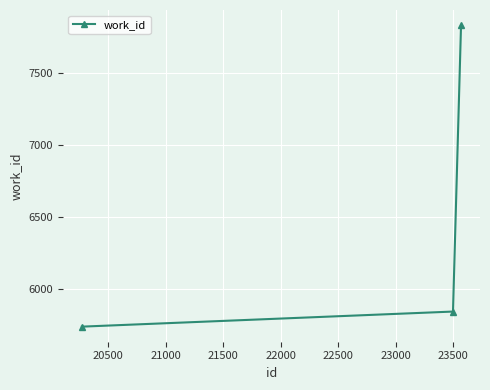

Reading left to right, list all the values displayed in this chart.

5736	5841	7835